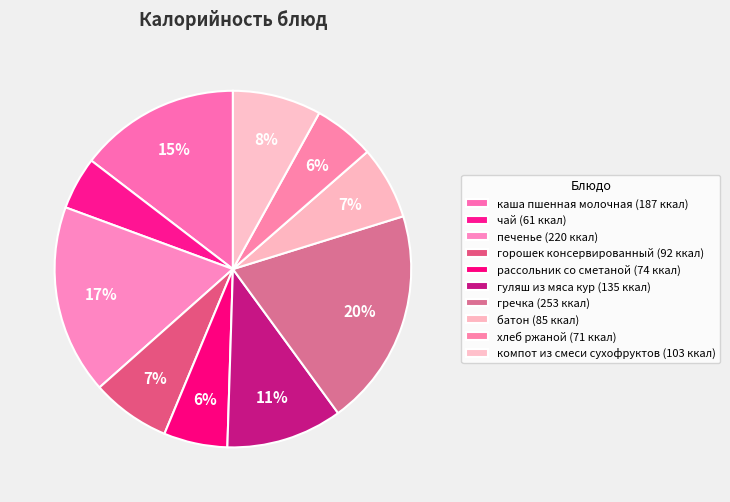

How many segments does this pie chart have?

10